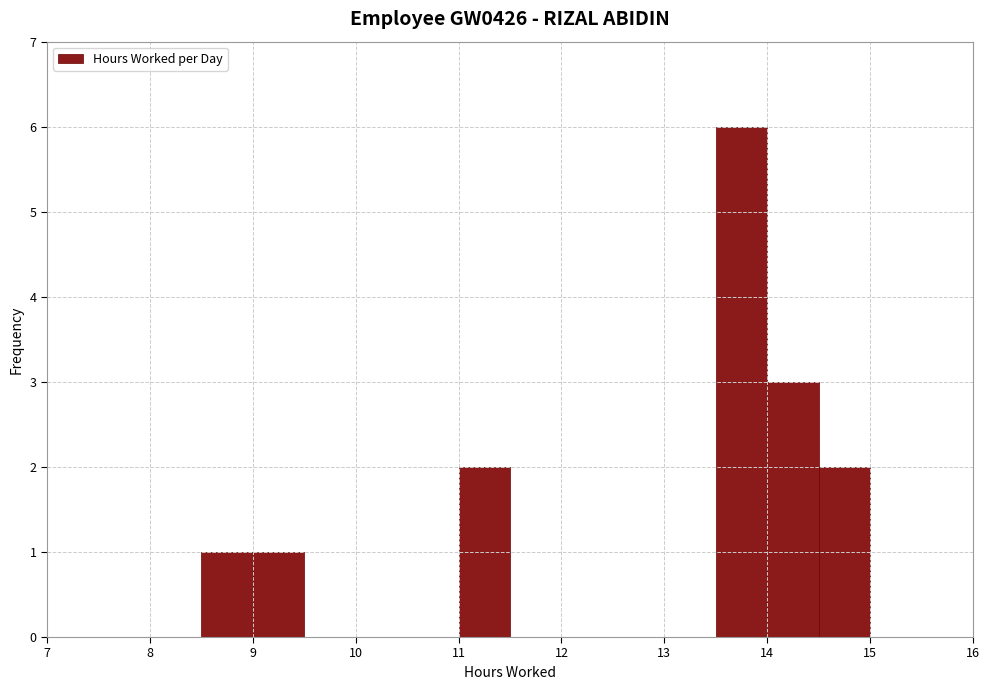

Which range on the x-axis has the tallest bar?

13.5 to 14.0